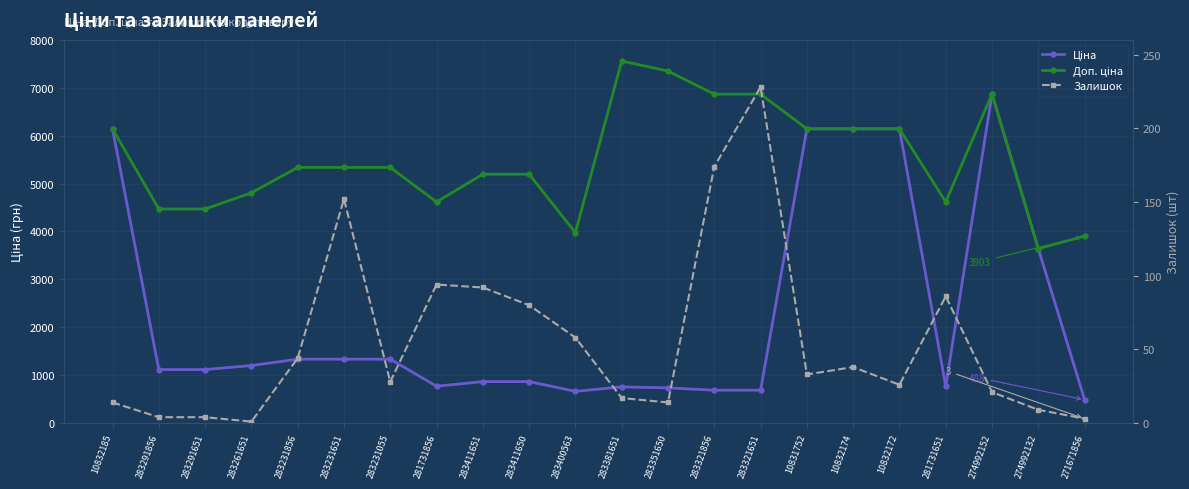

Is the value of Доп. ціна at 283231055 greater than the value of Ціна at 283411650?

Yes